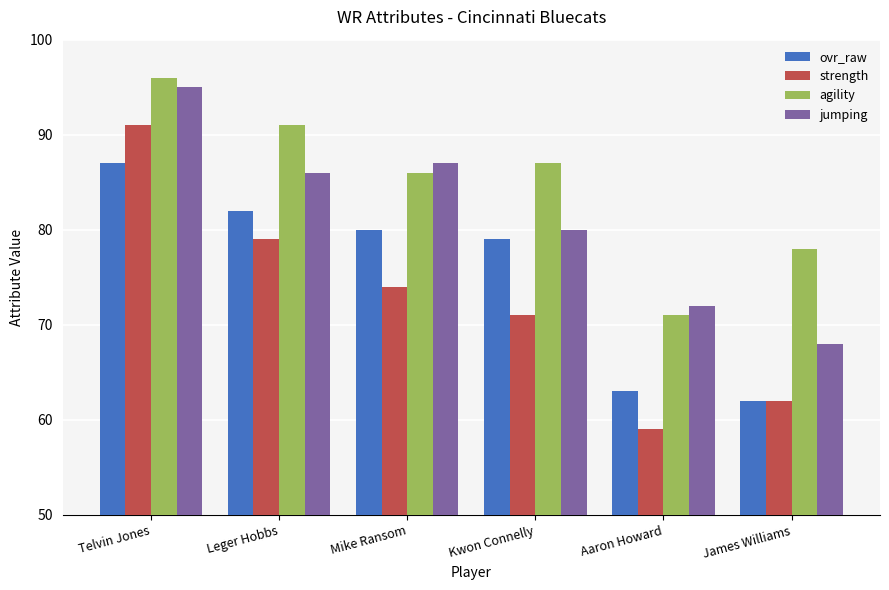

What is the sum of all strength values?

436